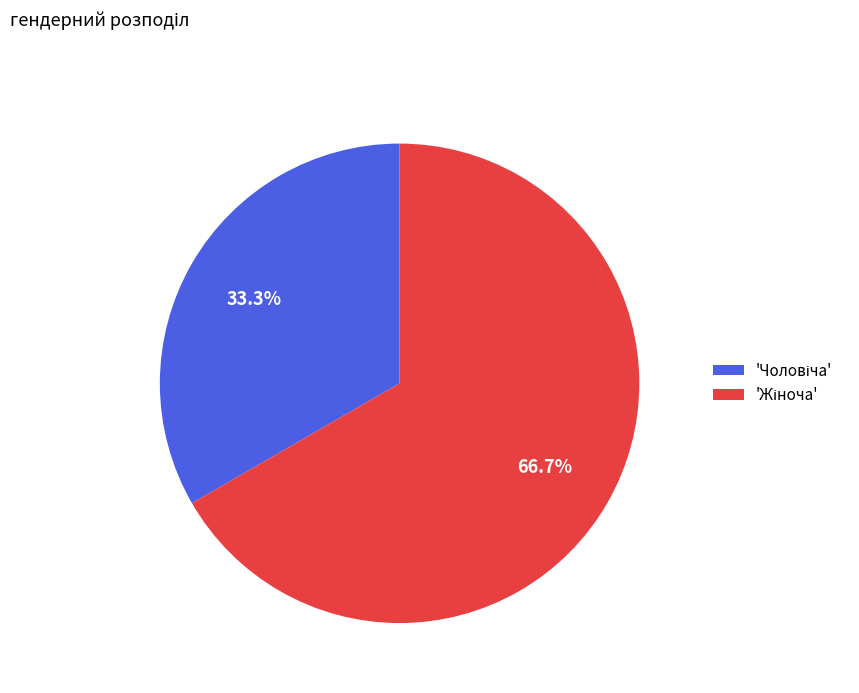

Is there any slice that represents more than half of the pie?

Yes